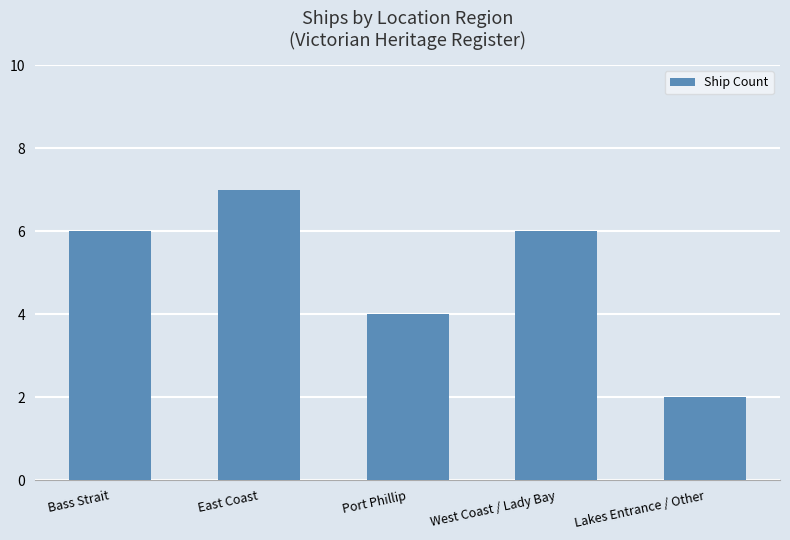

What is the label of the 3rd bar from the left?

Port Phillip